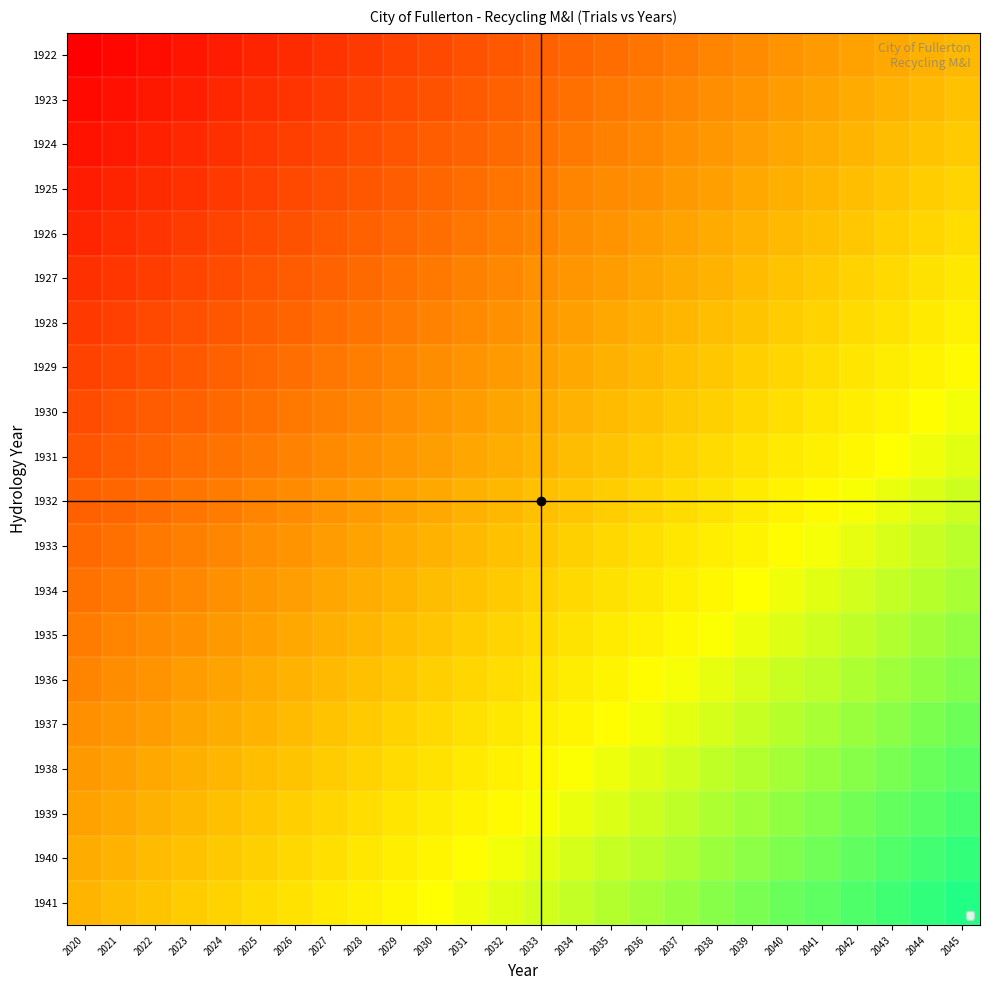

Reading left to right, list all the values displayed in this chart.

1922: 2020=0.0	2021=0.0	2022=0.0	2023=0.1	2024=0.1	2025=0.1	2026=0.1	2027=0.1	2028=0.2	2029=0.2	2030=0.2	2031=0.2	2032=0.2	2033=0.2	2034=0.3	2035=0.3	2036=0.3	2037=0.3	2038=0.3	2039=0.4	2040=0.4	2041=0.4	2042=0.4	2043=0.4	2044=0.5	2045=0.5
1923: 2020=0.0	2021=0.0	2022=0.1	2023=0.1	2024=0.1	2025=0.1	2026=0.1	2027=0.2	2028=0.2	2029=0.2	2030=0.2	2031=0.2	2032=0.3	2033=0.3	2034=0.3	2035=0.3	2036=0.3	2037=0.4	2038=0.4	2039=0.4	2040=0.4	2041=0.4	2042=0.4	2043=0.5	2044=0.5	2045=0.5
1924: 2020=0.1	2021=0.1	2022=0.1	2023=0.1	2024=0.1	2025=0.1	2026=0.2	2027=0.2	2028=0.2	2029=0.2	2030=0.2	2031=0.3	2032=0.3	2033=0.3	2034=0.3	2035=0.3	2036=0.4	2037=0.4	2038=0.4	2039=0.4	2040=0.4	2041=0.5	2042=0.5	2043=0.5	2044=0.5	2045=0.5
1925: 2020=0.1	2021=0.1	2022=0.1	2023=0.1	2024=0.2	2025=0.2	2026=0.2	2027=0.2	2028=0.2	2029=0.2	2030=0.3	2031=0.3	2032=0.3	2033=0.3	2034=0.3	2035=0.4	2036=0.4	2037=0.4	2038=0.4	2039=0.4	2040=0.5	2041=0.5	2042=0.5	2043=0.5	2044=0.5	2045=0.6
1926: 2020=0.1	2021=0.1	2022=0.1	2023=0.2	2024=0.2	2025=0.2	2026=0.2	2027=0.2	2028=0.3	2029=0.3	2030=0.3	2031=0.3	2032=0.3	2033=0.3	2034=0.4	2035=0.4	2036=0.4	2037=0.4	2038=0.4	2039=0.5	2040=0.5	2041=0.5	2042=0.5	2043=0.5	2044=0.6	2045=0.6
1927: 2020=0.1	2021=0.1	2022=0.2	2023=0.2	2024=0.2	2025=0.2	2026=0.2	2027=0.3	2028=0.3	2029=0.3	2030=0.3	2031=0.3	2032=0.4	2033=0.4	2034=0.4	2035=0.4	2036=0.4	2037=0.5	2038=0.5	2039=0.5	2040=0.5	2041=0.5	2042=0.5	2043=0.6	2044=0.6	2045=0.6
1928: 2020=0.1	2021=0.2	2022=0.2	2023=0.2	2024=0.2	2025=0.2	2026=0.3	2027=0.3	2028=0.3	2029=0.3	2030=0.3	2031=0.4	2032=0.4	2033=0.4	2034=0.4	2035=0.4	2036=0.5	2037=0.5	2038=0.5	2039=0.5	2040=0.5	2041=0.6	2042=0.6	2043=0.6	2044=0.6	2045=0.6
1929: 2020=0.2	2021=0.2	2022=0.2	2023=0.2	2024=0.3	2025=0.3	2026=0.3	2027=0.3	2028=0.3	2029=0.3	2030=0.4	2031=0.4	2032=0.4	2033=0.4	2034=0.4	2035=0.5	2036=0.5	2037=0.5	2038=0.5	2039=0.5	2040=0.6	2041=0.6	2042=0.6	2043=0.6	2044=0.6	2045=0.7
1930: 2020=0.2	2021=0.2	2022=0.2	2023=0.3	2024=0.3	2025=0.3	2026=0.3	2027=0.3	2028=0.4	2029=0.4	2030=0.4	2031=0.4	2032=0.4	2033=0.5	2034=0.5	2035=0.5	2036=0.5	2037=0.5	2038=0.5	2039=0.6	2040=0.6	2041=0.6	2042=0.6	2043=0.6	2044=0.7	2045=0.7
1931: 2020=0.2	2021=0.2	2022=0.3	2023=0.3	2024=0.3	2025=0.3	2026=0.3	2027=0.4	2028=0.4	2029=0.4	2030=0.4	2031=0.4	2032=0.5	2033=0.5	2034=0.5	2035=0.5	2036=0.5	2037=0.6	2038=0.6	2039=0.6	2040=0.6	2041=0.6	2042=0.6	2043=0.7	2044=0.7	2045=0.7
1932: 2020=0.2	2021=0.3	2022=0.3	2023=0.3	2024=0.3	2025=0.3	2026=0.4	2027=0.4	2028=0.4	2029=0.4	2030=0.4	2031=0.5	2032=0.5	2033=0.5	2034=0.5	2035=0.5	2036=0.6	2037=0.6	2038=0.6	2039=0.6	2040=0.6	2041=0.7	2042=0.7	2043=0.7	2044=0.7	2045=0.7
1933: 2020=0.3	2021=0.3	2022=0.3	2023=0.3	2024=0.4	2025=0.4	2026=0.4	2027=0.4	2028=0.4	2029=0.4	2030=0.5	2031=0.5	2032=0.5	2033=0.5	2034=0.5	2035=0.6	2036=0.6	2037=0.6	2038=0.6	2039=0.6	2040=0.7	2041=0.7	2042=0.7	2043=0.7	2044=0.7	2045=0.8
1934: 2020=0.3	2021=0.3	2022=0.3	2023=0.4	2024=0.4	2025=0.4	2026=0.4	2027=0.4	2028=0.5	2029=0.5	2030=0.5	2031=0.5	2032=0.5	2033=0.6	2034=0.6	2035=0.6	2036=0.6	2037=0.6	2038=0.6	2039=0.7	2040=0.7	2041=0.7	2042=0.7	2043=0.7	2044=0.8	2045=0.8
1935: 2020=0.3	2021=0.3	2022=0.4	2023=0.4	2024=0.4	2025=0.4	2026=0.4	2027=0.5	2028=0.5	2029=0.5	2030=0.5	2031=0.5	2032=0.6	2033=0.6	2034=0.6	2035=0.6	2036=0.6	2037=0.7	2038=0.7	2039=0.7	2040=0.7	2041=0.7	2042=0.7	2043=0.8	2044=0.8	2045=0.8
1936: 2020=0.3	2021=0.4	2022=0.4	2023=0.4	2024=0.4	2025=0.4	2026=0.5	2027=0.5	2028=0.5	2029=0.5	2030=0.5	2031=0.6	2032=0.6	2033=0.6	2034=0.6	2035=0.6	2036=0.7	2037=0.7	2038=0.7	2039=0.7	2040=0.7	2041=0.8	2042=0.8	2043=0.8	2044=0.8	2045=0.8
1937: 2020=0.4	2021=0.4	2022=0.4	2023=0.4	2024=0.5	2025=0.5	2026=0.5	2027=0.5	2028=0.5	2029=0.5	2030=0.6	2031=0.6	2032=0.6	2033=0.6	2034=0.6	2035=0.7	2036=0.7	2037=0.7	2038=0.7	2039=0.7	2040=0.8	2041=0.8	2042=0.8	2043=0.8	2044=0.8	2045=0.9
1938: 2020=0.4	2021=0.4	2022=0.4	2023=0.5	2024=0.5	2025=0.5	2026=0.5	2027=0.5	2028=0.6	2029=0.6	2030=0.6	2031=0.6	2032=0.6	2033=0.7	2034=0.7	2035=0.7	2036=0.7	2037=0.7	2038=0.7	2039=0.8	2040=0.8	2041=0.8	2042=0.8	2043=0.8	2044=0.9	2045=0.9
1939: 2020=0.4	2021=0.4	2022=0.5	2023=0.5	2024=0.5	2025=0.5	2026=0.5	2027=0.6	2028=0.6	2029=0.6	2030=0.6	2031=0.6	2032=0.7	2033=0.7	2034=0.7	2035=0.7	2036=0.7	2037=0.8	2038=0.8	2039=0.8	2040=0.8	2041=0.8	2042=0.8	2043=0.9	2044=0.9	2045=0.9
1940: 2020=0.5	2021=0.5	2022=0.5	2023=0.5	2024=0.5	2025=0.5	2026=0.6	2027=0.6	2028=0.6	2029=0.6	2030=0.6	2031=0.7	2032=0.7	2033=0.7	2034=0.7	2035=0.7	2036=0.8	2037=0.8	2038=0.8	2039=0.8	2040=0.8	2041=0.9	2042=0.9	2043=0.9	2044=0.9	2045=0.9
1941: 2020=0.5	2021=0.5	2022=0.5	2023=0.5	2024=0.6	2025=0.6	2026=0.6	2027=0.6	2028=0.6	2029=0.6	2030=0.7	2031=0.7	2032=0.7	2033=0.7	2034=0.7	2035=0.8	2036=0.8	2037=0.8	2038=0.8	2039=0.8	2040=0.9	2041=0.9	2042=0.9	2043=0.9	2044=0.9	2045=1.0